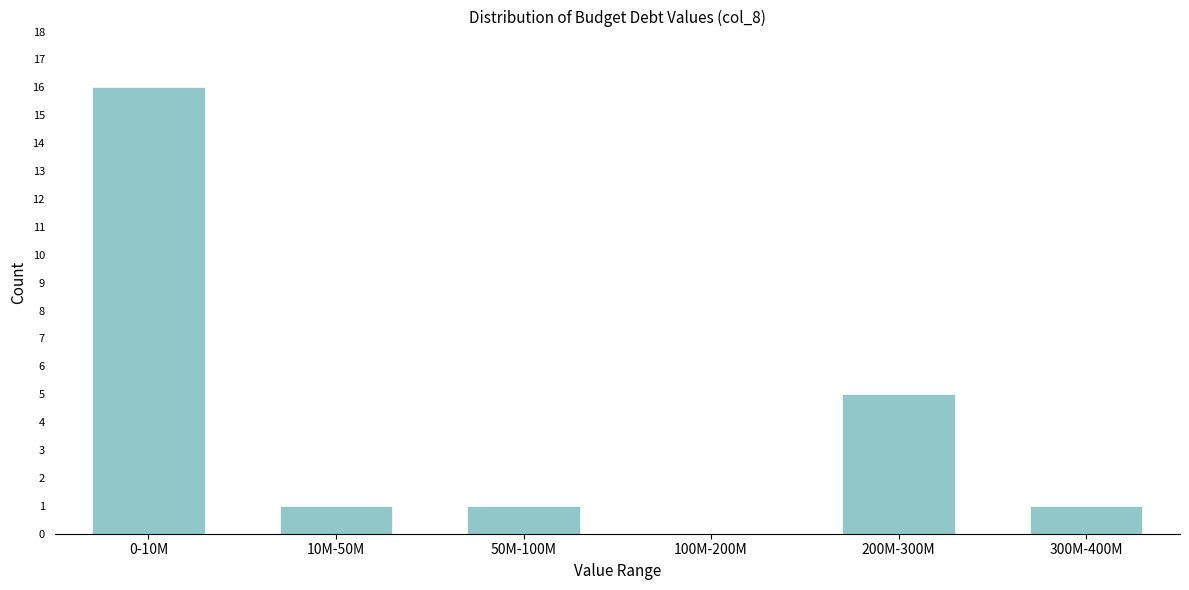

Reading right to left, extract all data points from this chart.

300M-400M=1	200M-300M=5	100M-200M=0	50M-100M=1	10M-50M=1	0-10M=16